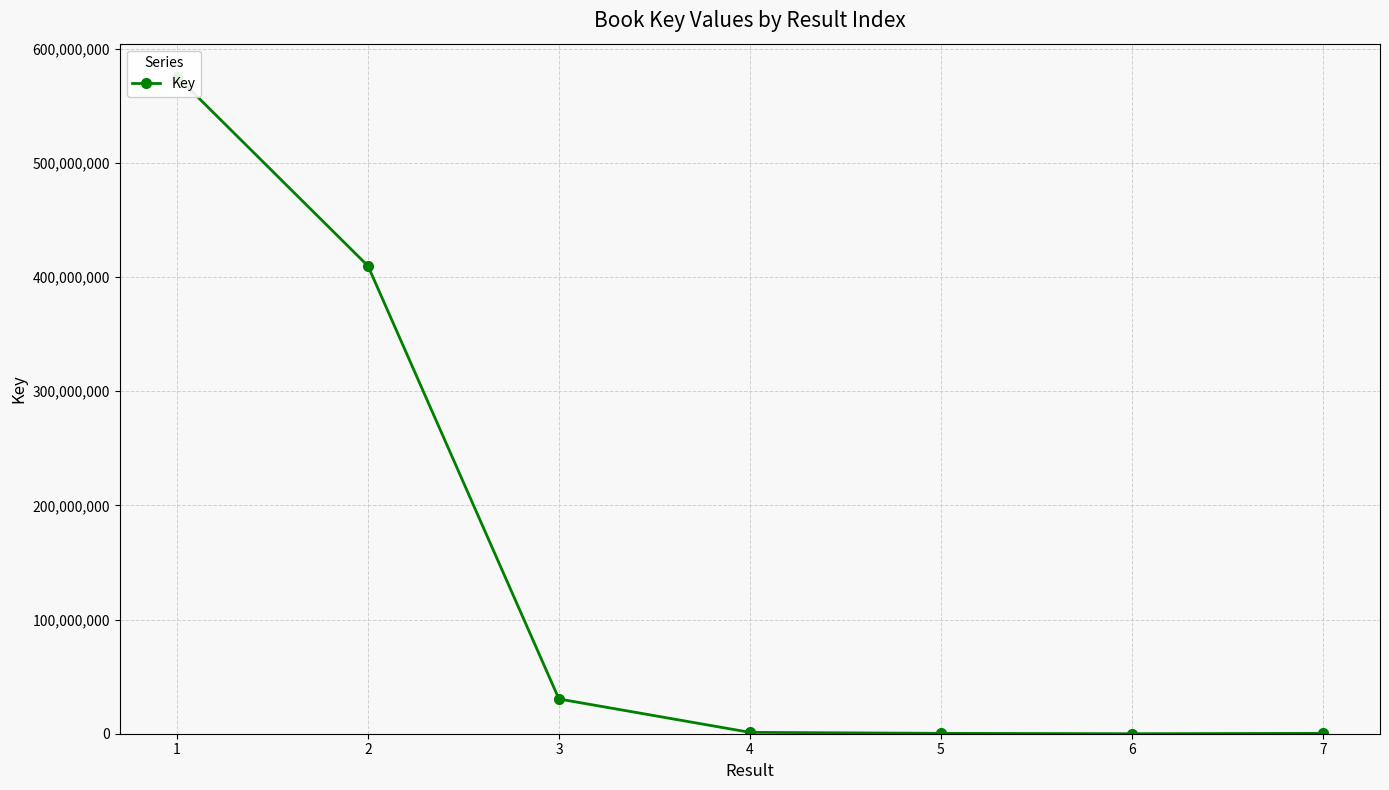

List the labels in order of value, smallest first.

6, 7, 5, 4, 3, 2, 1